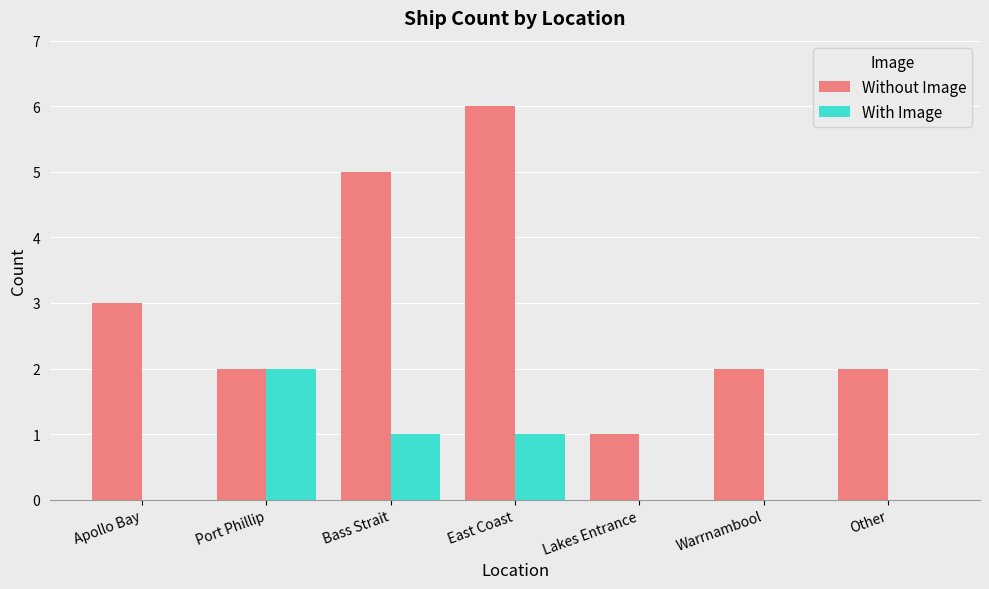

At which label does Without Image first exceed 2?

Apollo Bay